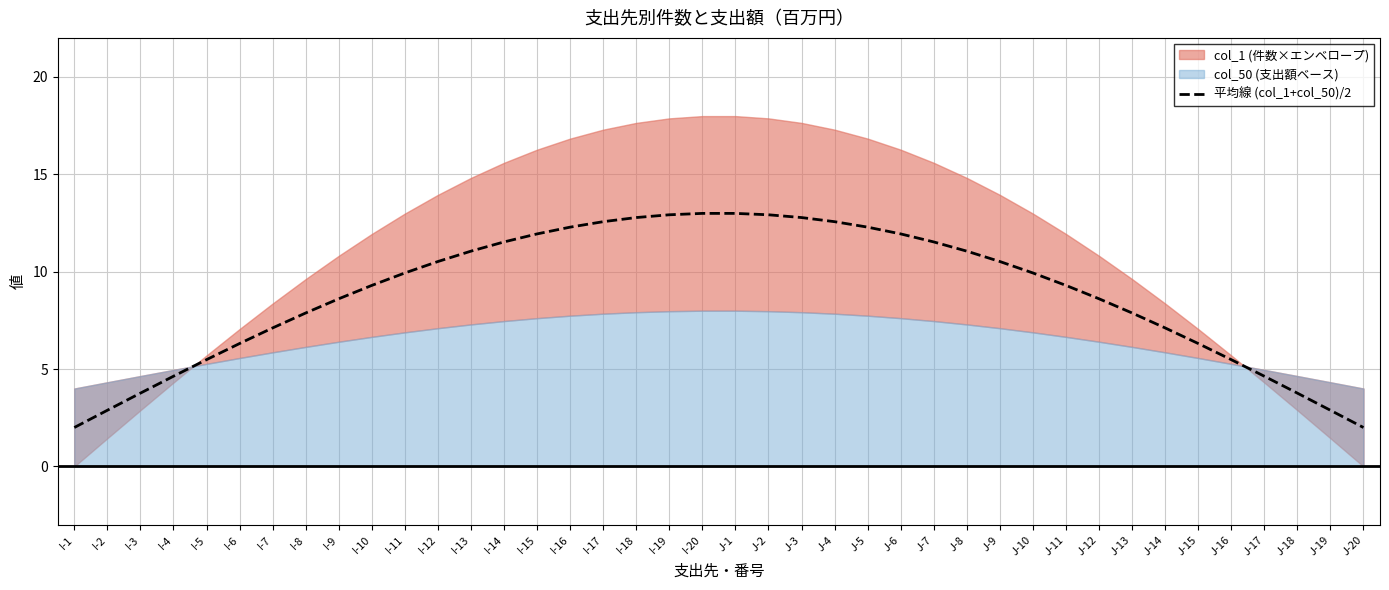

At which category does the chart reach its peak across all series?

I-20